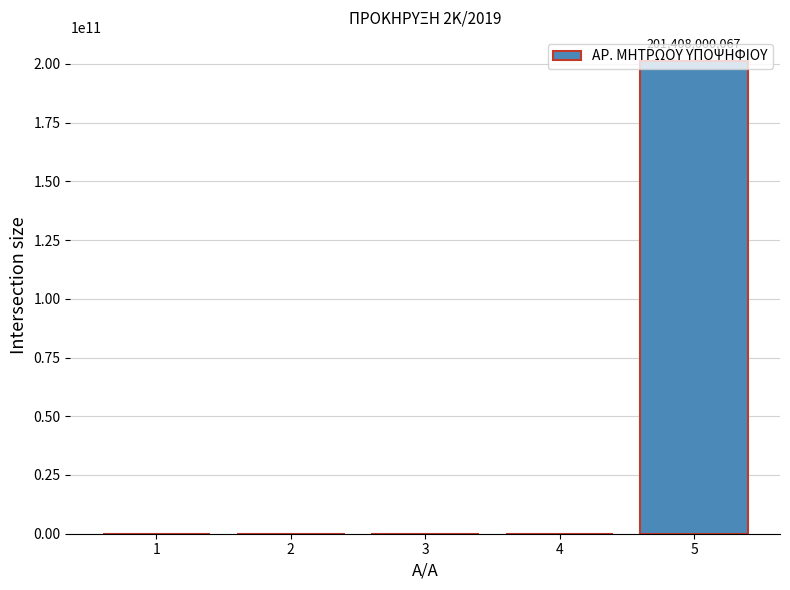

What is the greatest value displayed?

201408000067